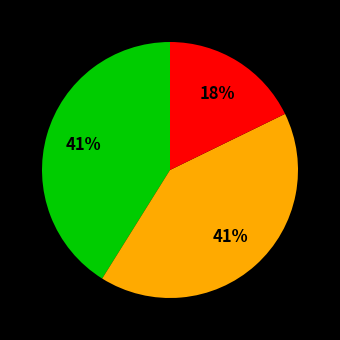

Is there a majority slice in this chart?

No